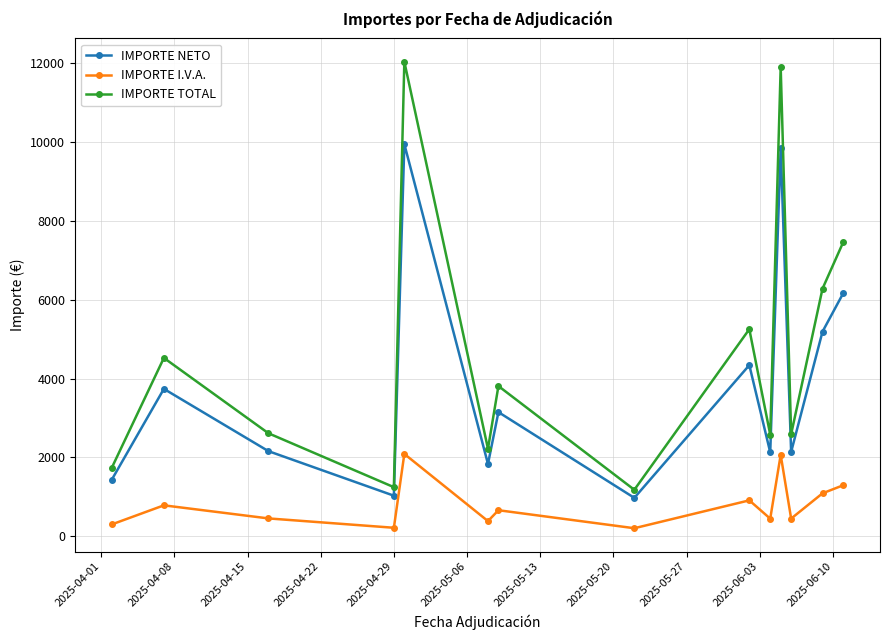

Which series has the largest total across all categories?

IMPORTE TOTAL